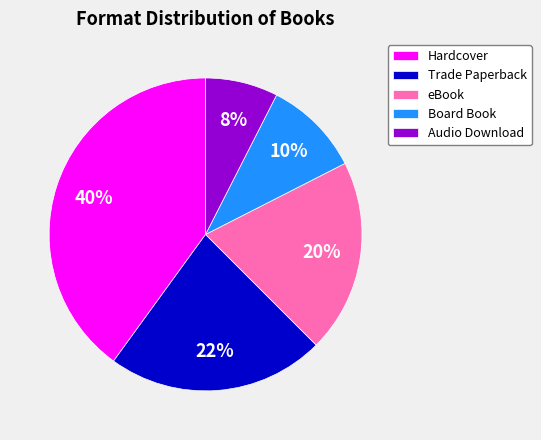

To the nearest percent, what portion does Board Book represent?

10%